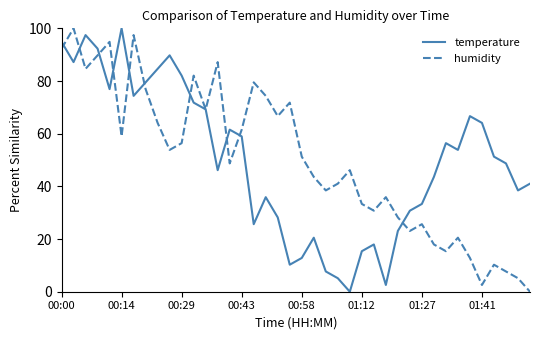

What is the highest value of the temperature series?

100.0